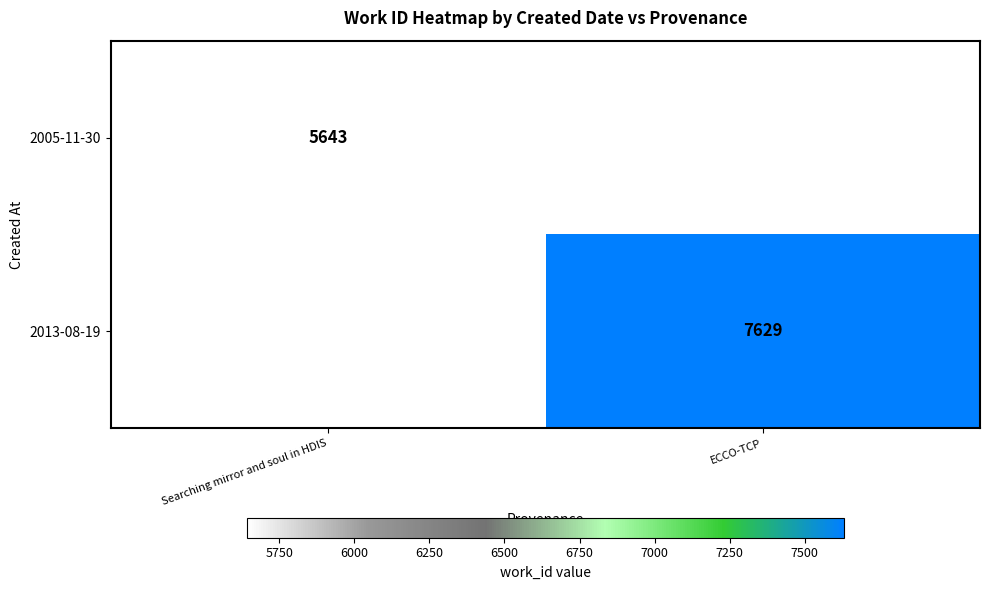

The 2005-11-30 series shows 5643 at Searching mirror and soul in HDIS. True or false?

True